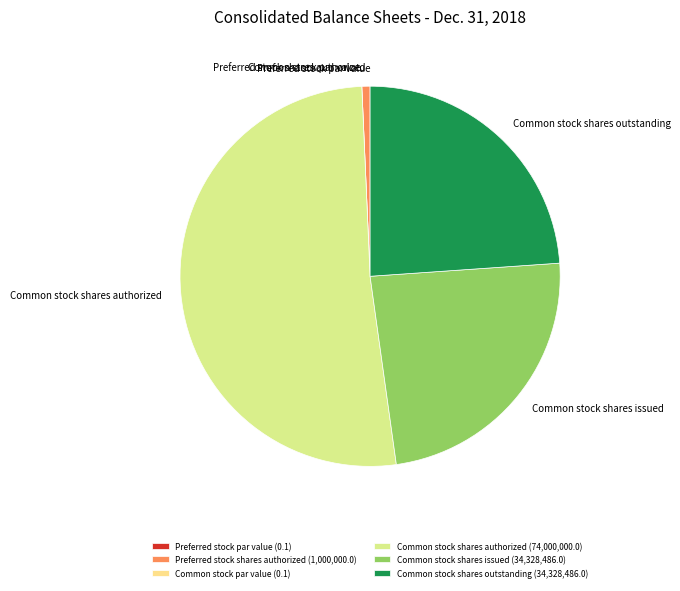

Do Common stock shares authorized and Common stock shares issued together represent more than half of the pie?

Yes